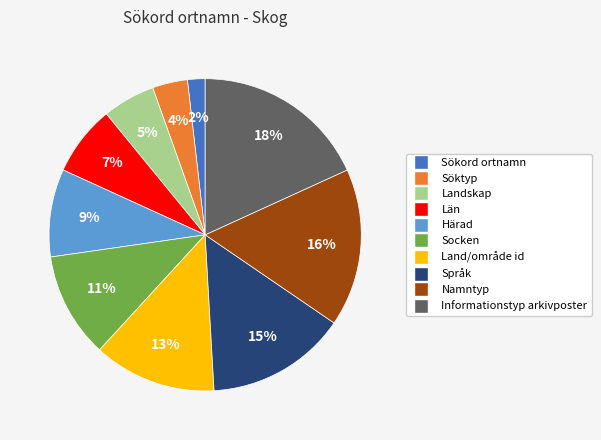

True or false: Landskap accounts for 5% of the total.

True